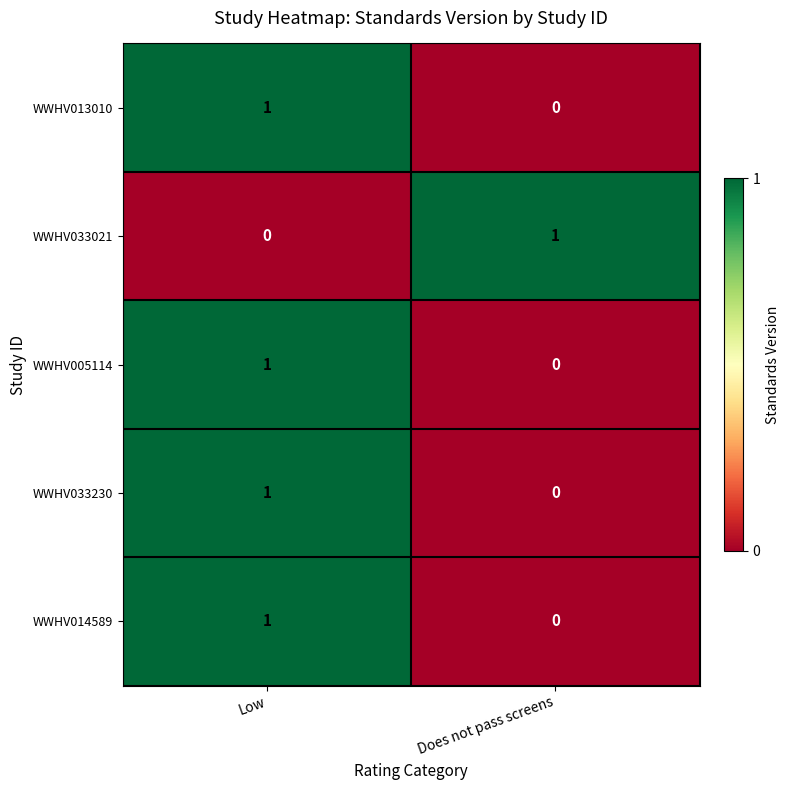

True or false: WWHV033021 has a value of 2 at Does not pass screens.

False